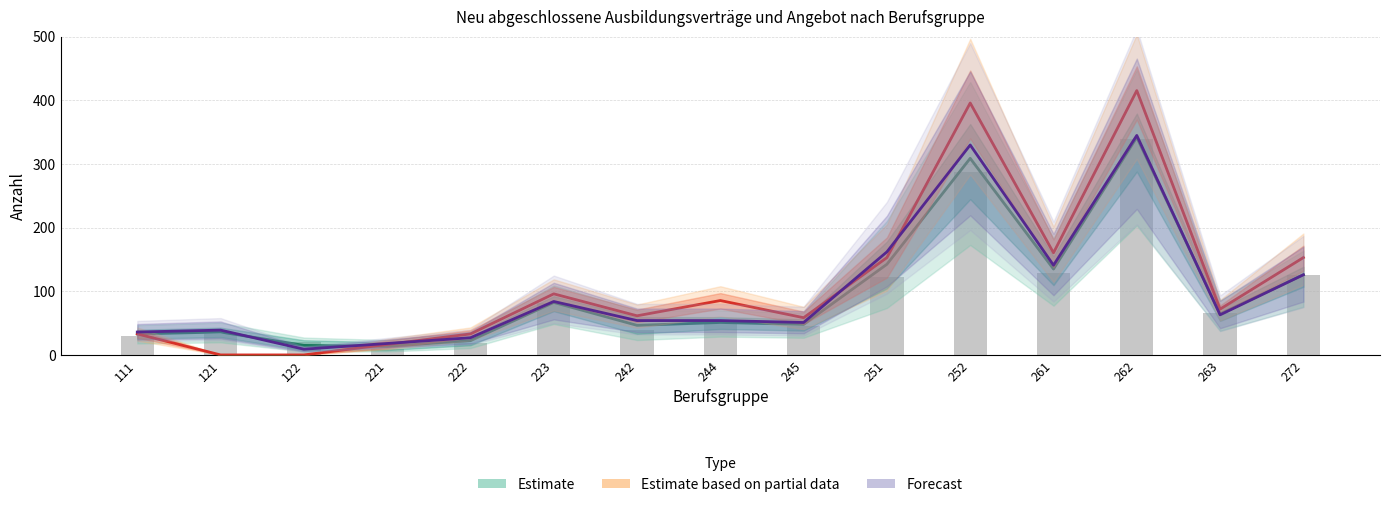

What is the difference between the maximum and minimum values in the NAA 2023 series?

330.0